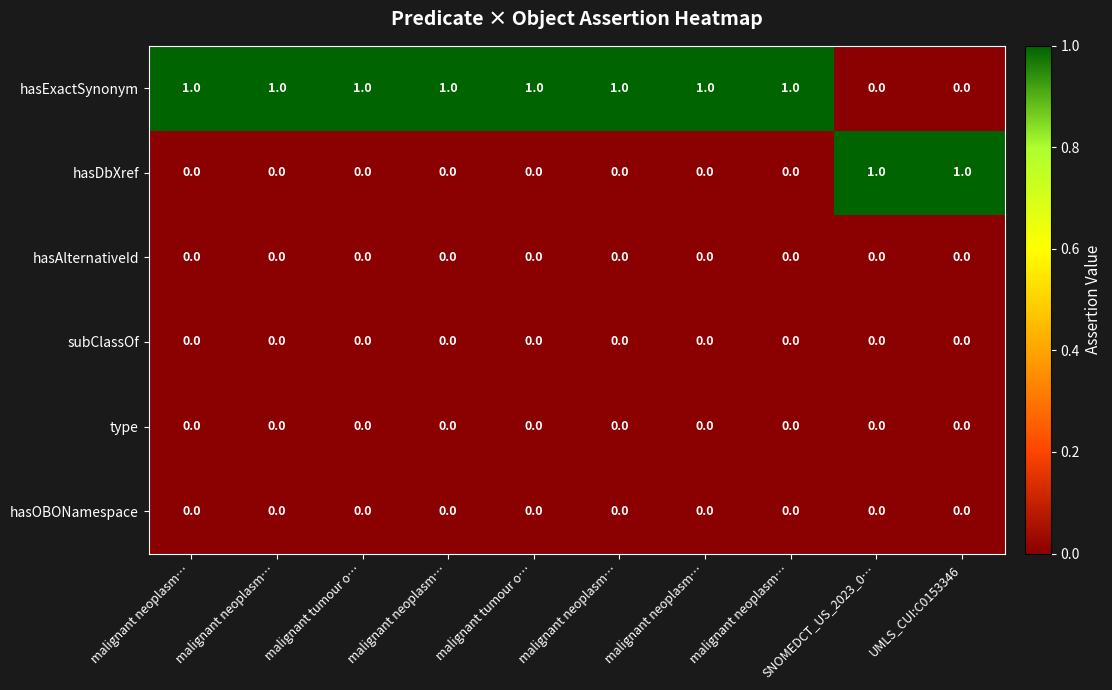

What is the spread (max minus min) of values at malignant neoplasm…?

1